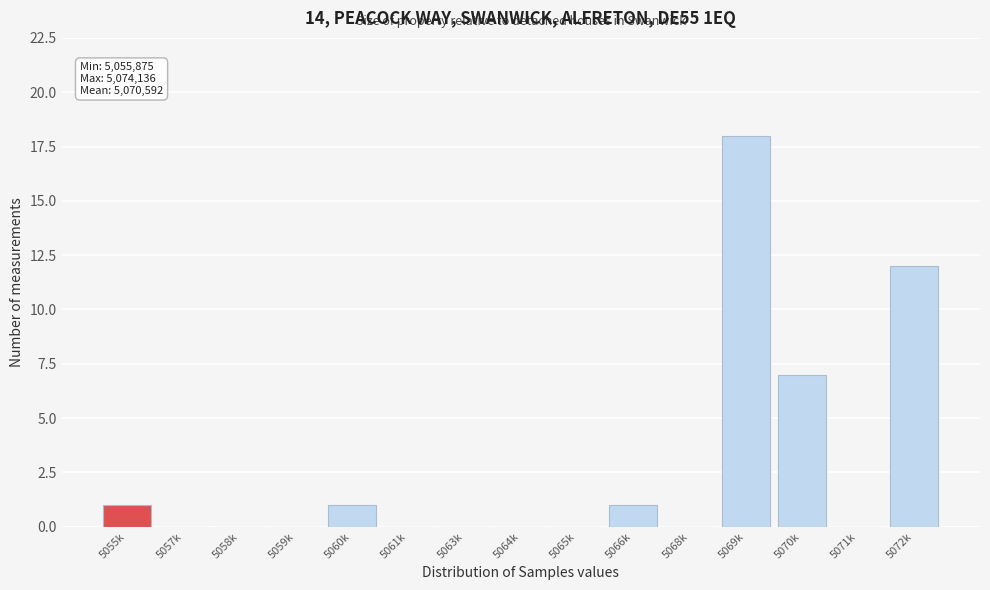

Reading left to right, extract all data points from this chart.

5055k=1	5057k=0	5058k=0	5059k=0	5060k=1	5061k=0	5063k=0	5064k=0	5065k=0	5066k=1	5068k=0	5069k=18	5070k=7	5071k=0	5072k=12